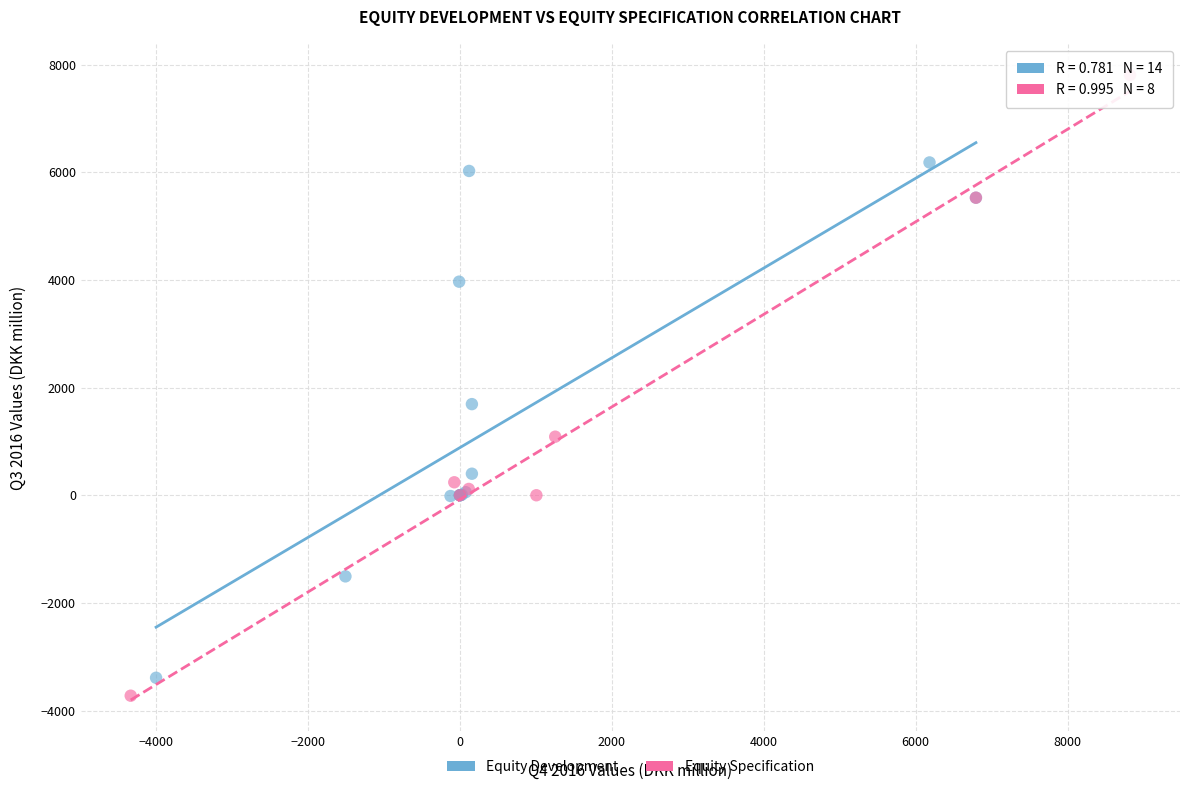

What are all the series names shown in the legend?

Equity Development, Equity Specification